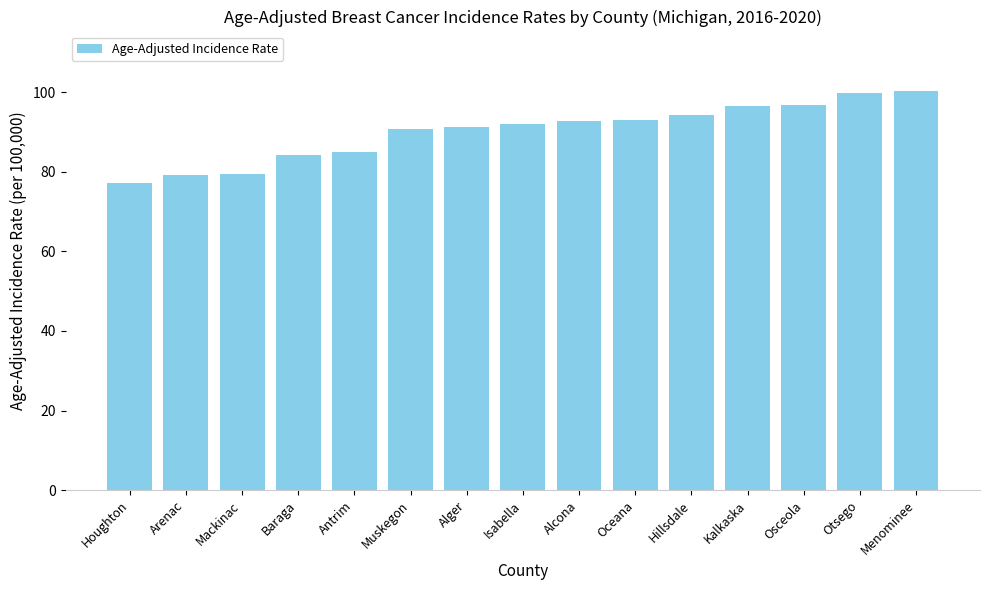

What is the label of the 8th bar from the left?

Isabella